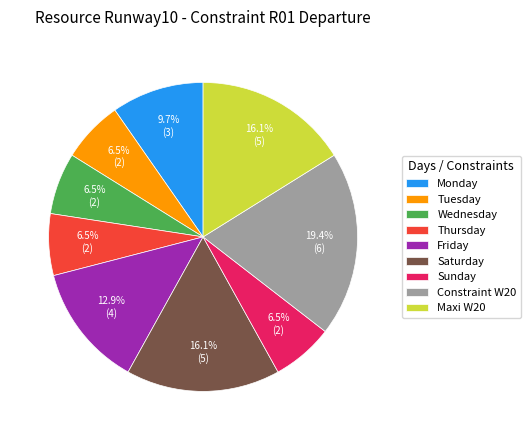

Does Saturday account for over 50% of the chart?

No